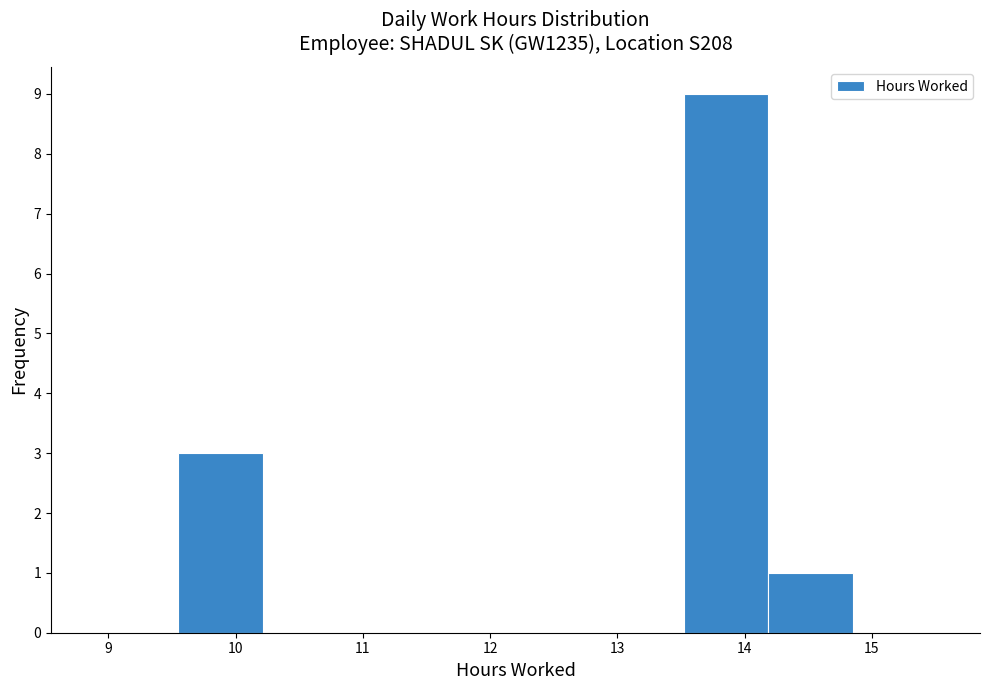

Reading left to right, transcribe this chart: for each bar, give the range it covers on the x-axis and its height. Neither the bar edges nor the heights are printed on the chart, so give them approximately, as read against the axes.

9.6 to 10.2: 3
10.2 to 10.9: 0
10.9 to 11.5: 0
11.5 to 12.2: 0
12.2 to 12.9: 0
12.9 to 13.5: 0
13.5 to 14.2: 9
14.2 to 14.9: 1